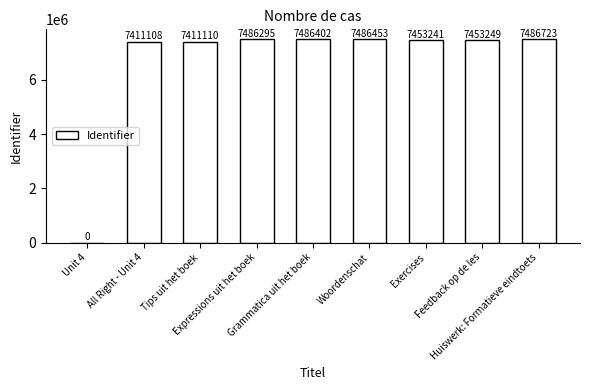

What is the sum of all values?

59674581